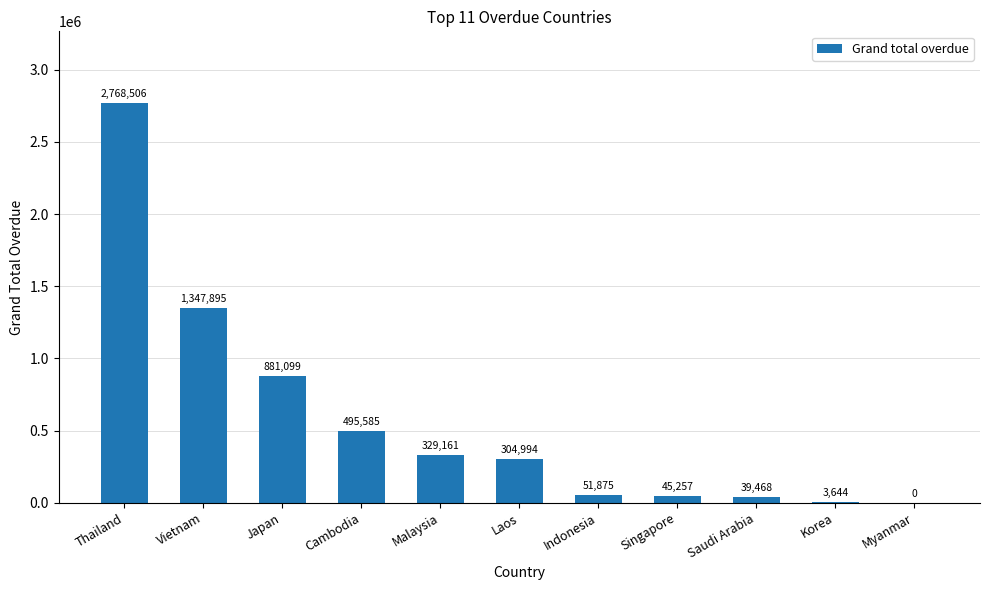

What is the sum of the values at Korea and Myanmar?

3644.0